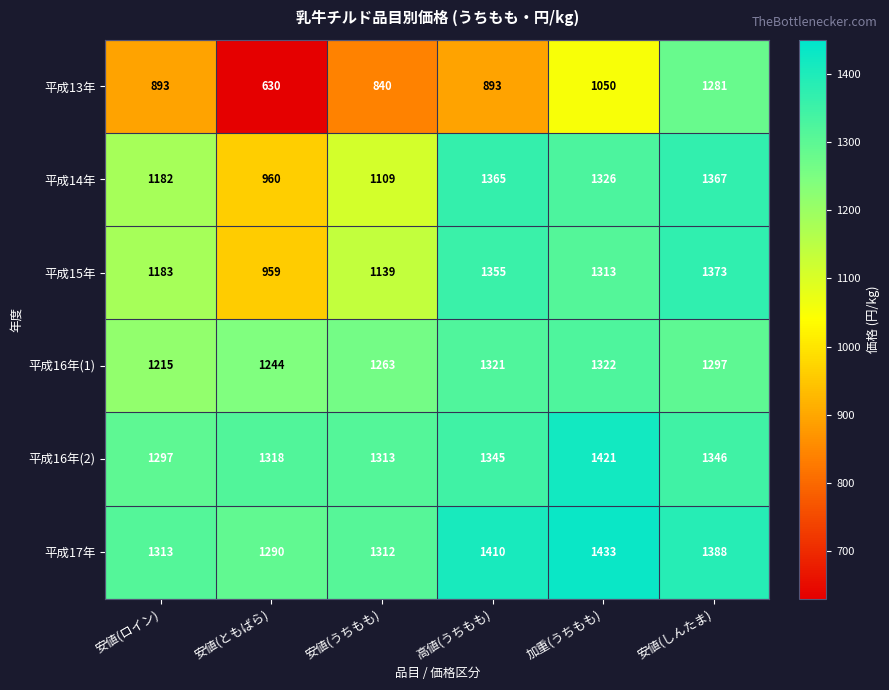

At which category does the chart reach its minimum across all series?

安値(ともばら)